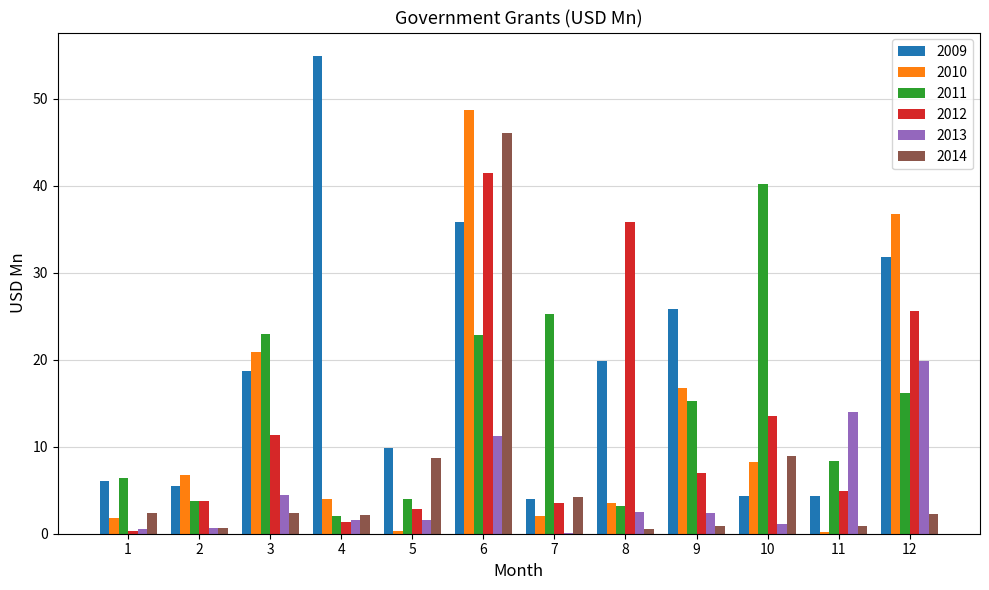

Which series has the largest total across all categories?

2009